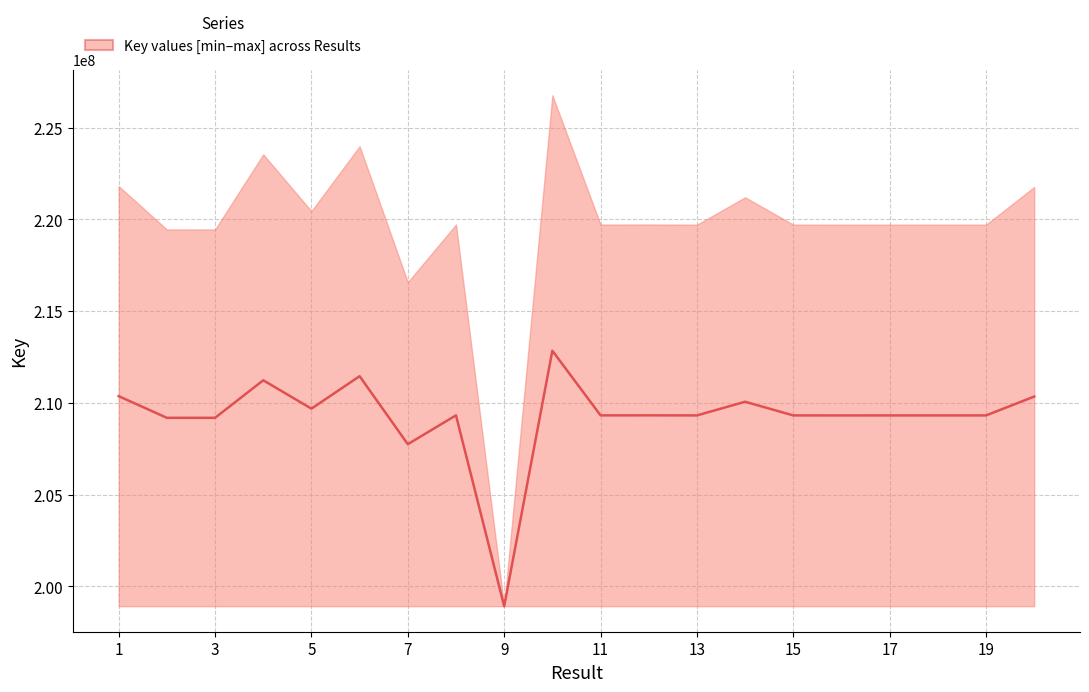

True or false: median has a value of 223981651 at 6.

True